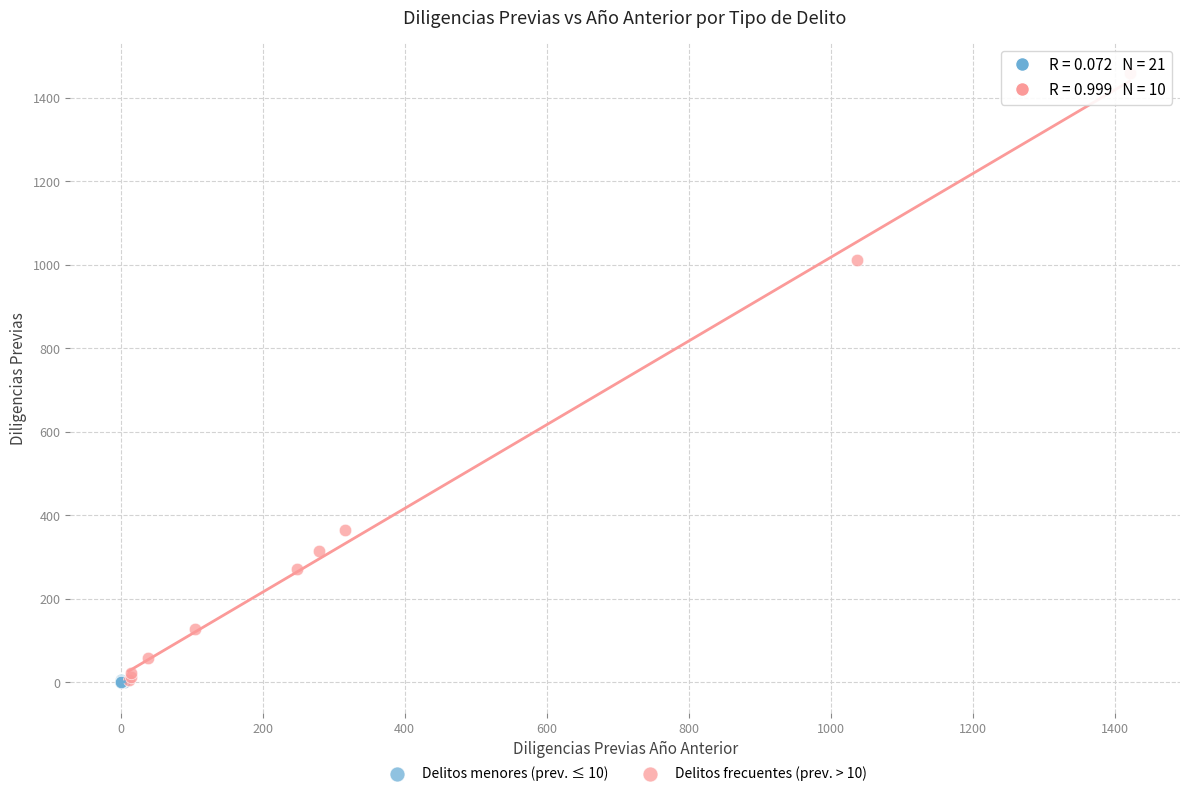

Which series contains the highest Y value?

Delitos frecuentes (prev. > 10)